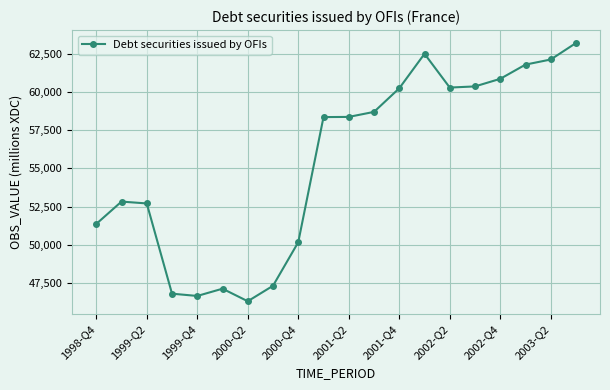

How many series are shown in this chart?

1